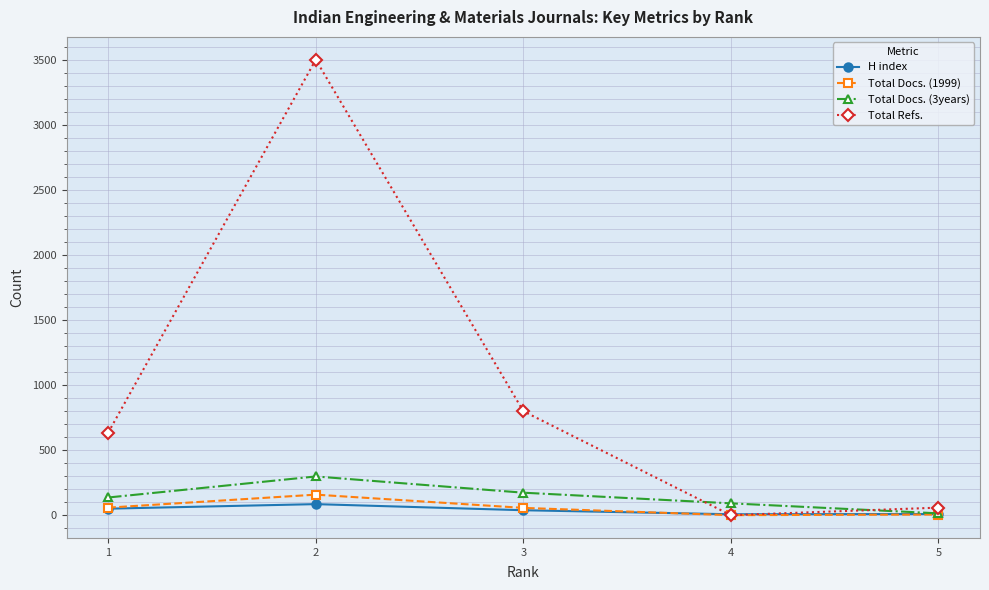

What is the difference between the Total Docs. (3years) values at 4 and 1?

45